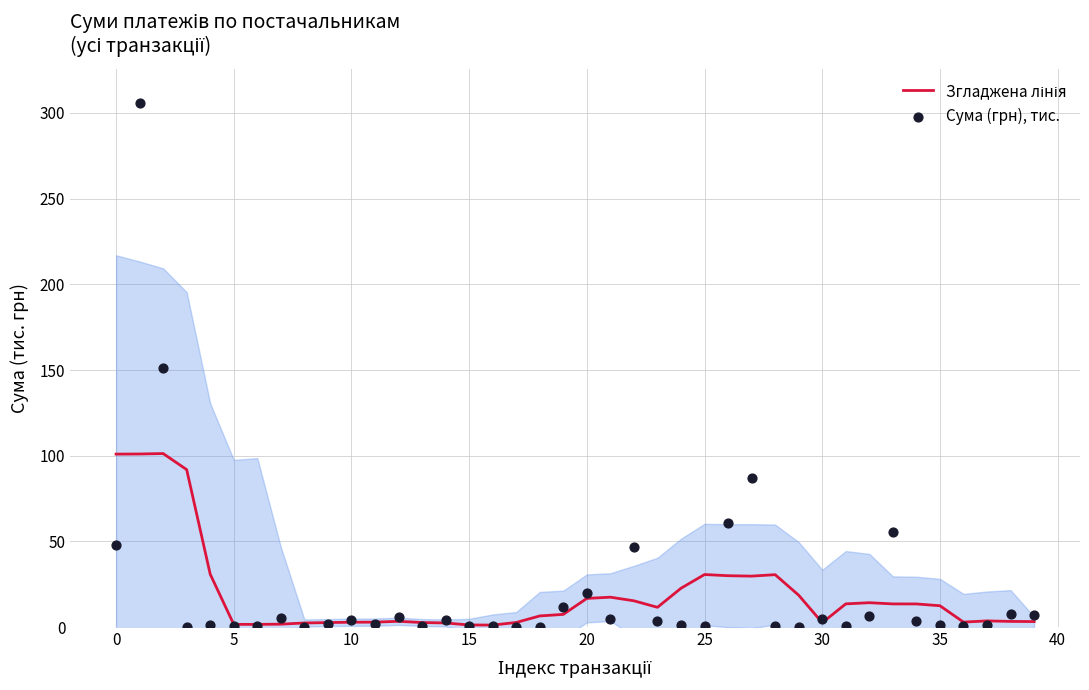

Which series reaches the maximum Y coordinate?

Сума (грн), тис.